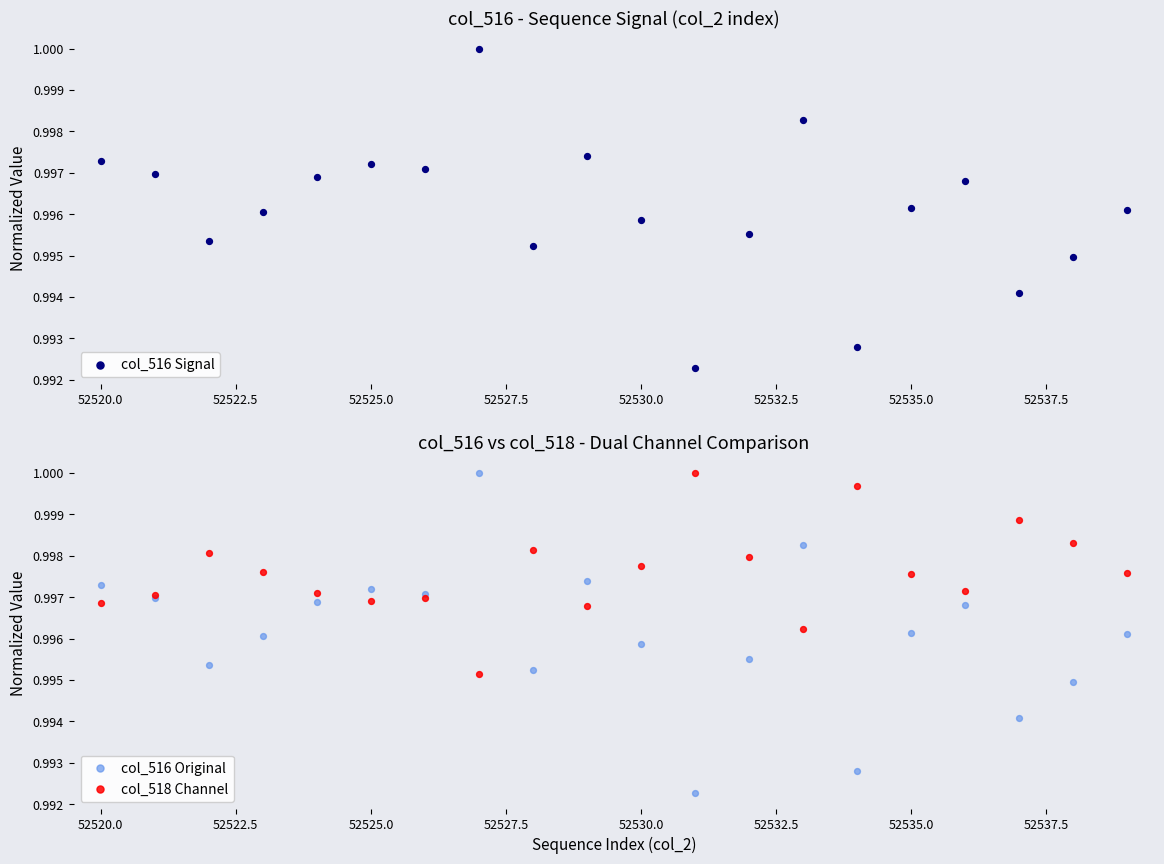

Which series has the widest spread of Y values?

col_516 Signal